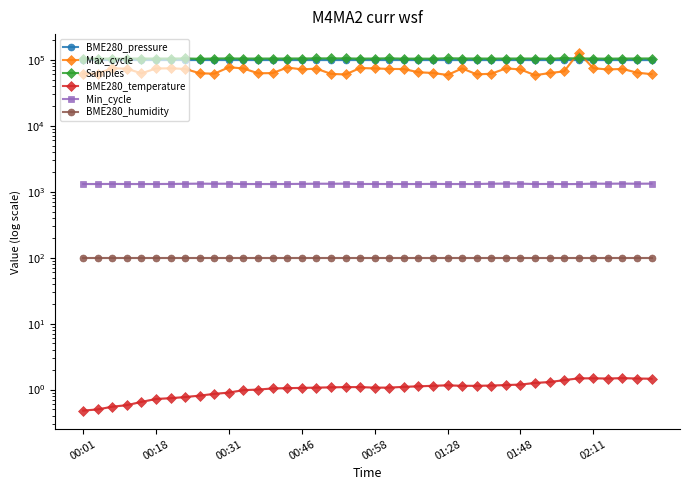

What is the value of the BME280_humidity point at the 27th from the left?

100.0